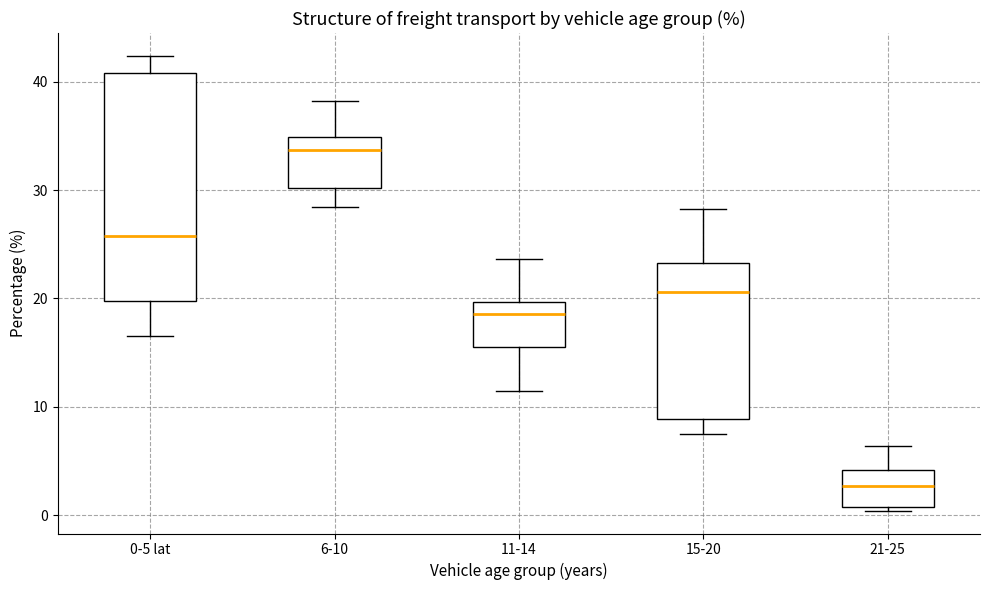

Reading left to right, transcribe this box plot: for each box, give where its median line is, the range the box spans, and where its two whiskers end, as read against the y-axis. The values are not printed on the chart, so give them approximately, as read against the axis.

0-5 lat: median 26, box 20 to 41, whiskers 17 to 42
6-10: median 34, box 30 to 35, whiskers 28 to 38
11-14: median 19, box 16 to 20, whiskers 12 to 24
15-20: median 21, box 9 to 23, whiskers 8 to 28
21-25: median 3, box 1 to 4, whiskers 0 to 6